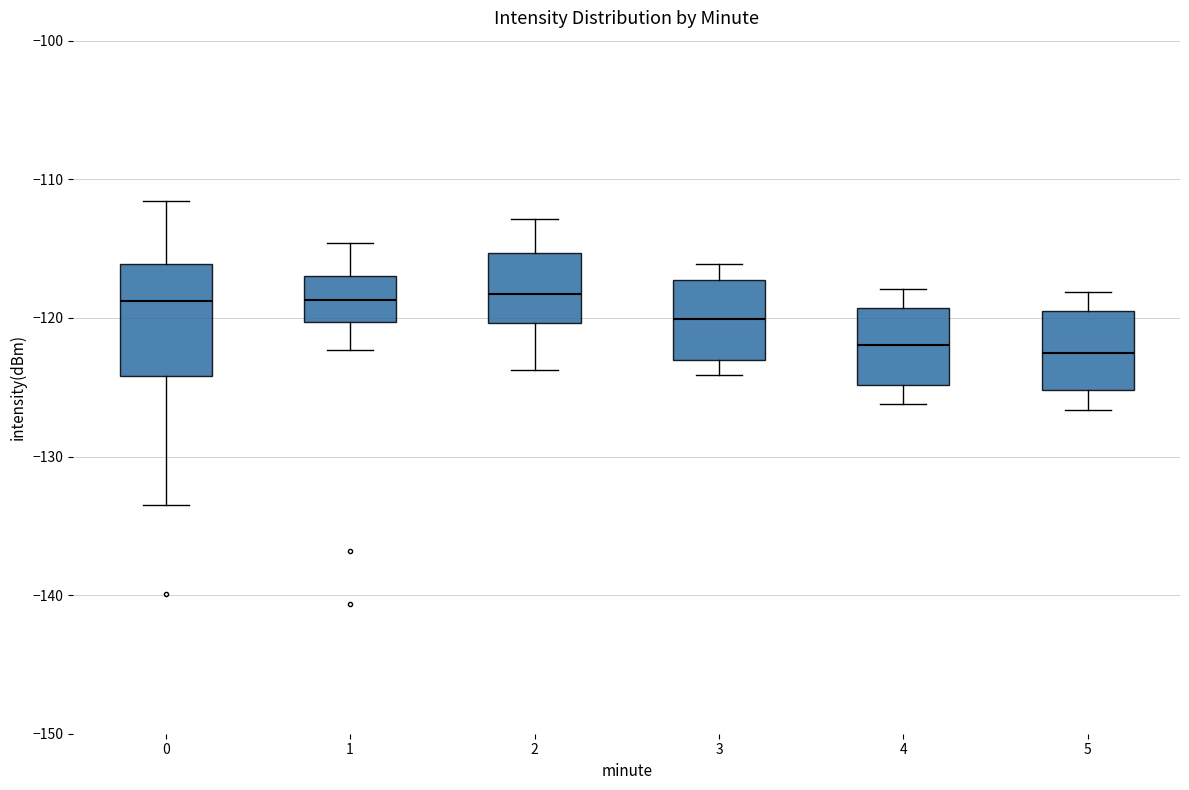

Reading left to right, read every box against the y-axis: the position of its median line, the range the box covers, and the ends of its whiskers. The values are not printed on the chart, so give them approximately, as read against the axis.

0: median -119, box -124 to -116, whiskers -134 to -112
1: median -119, box -120 to -117, whiskers -122 to -115
2: median -118, box -120 to -115, whiskers -124 to -113
3: median -120, box -123 to -117, whiskers -124 to -116
4: median -122, box -125 to -119, whiskers -126 to -118
5: median -123, box -125 to -120, whiskers -127 to -118